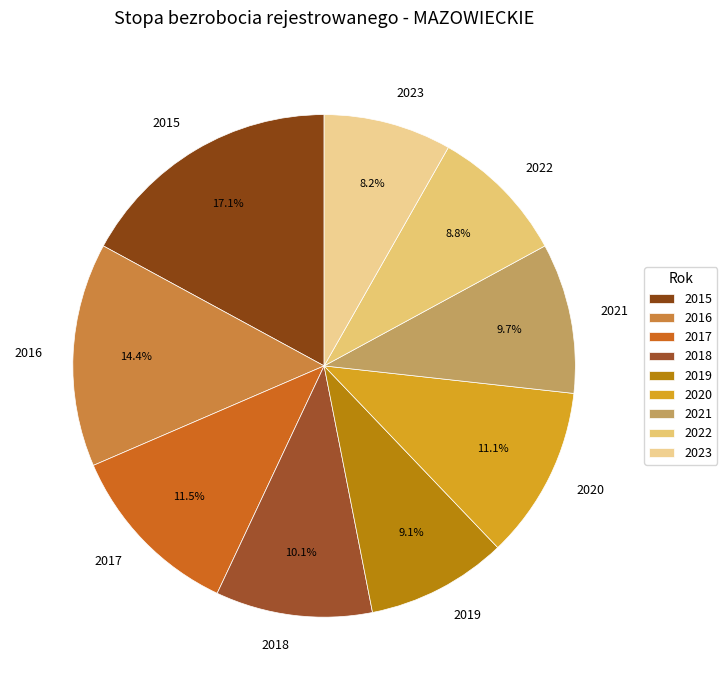

To the nearest percent, what is the average slice percentage?

11%